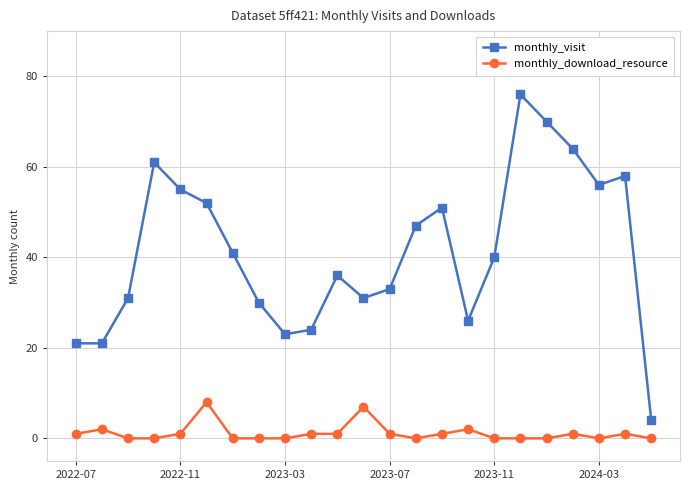

Rank the series by their average value, from highest to lowest.

monthly_visit, monthly_download_resource